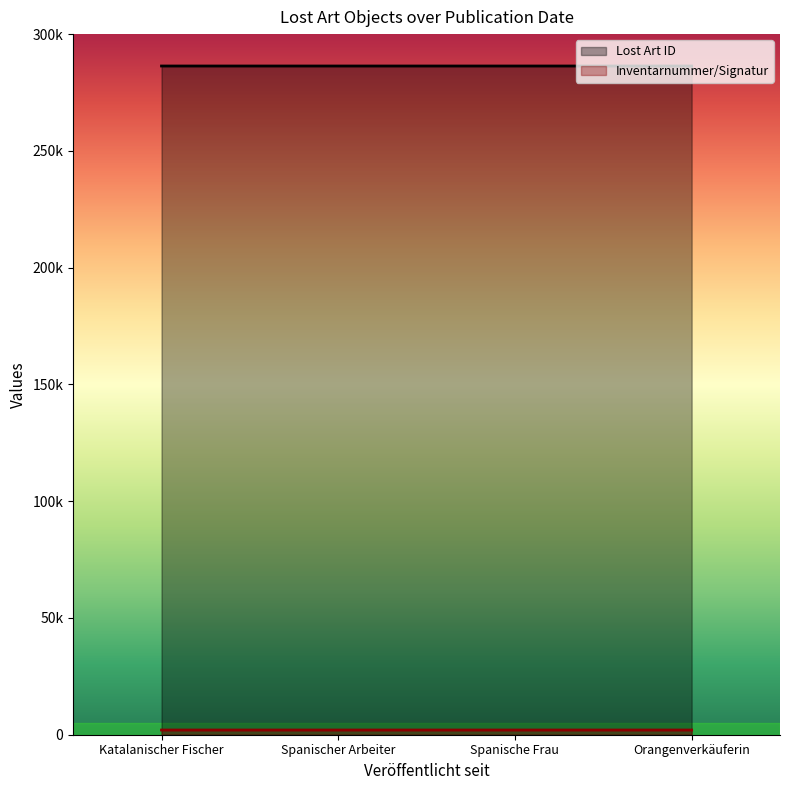

What is the difference between the maximum and minimum values in the Lost Art ID series?

3